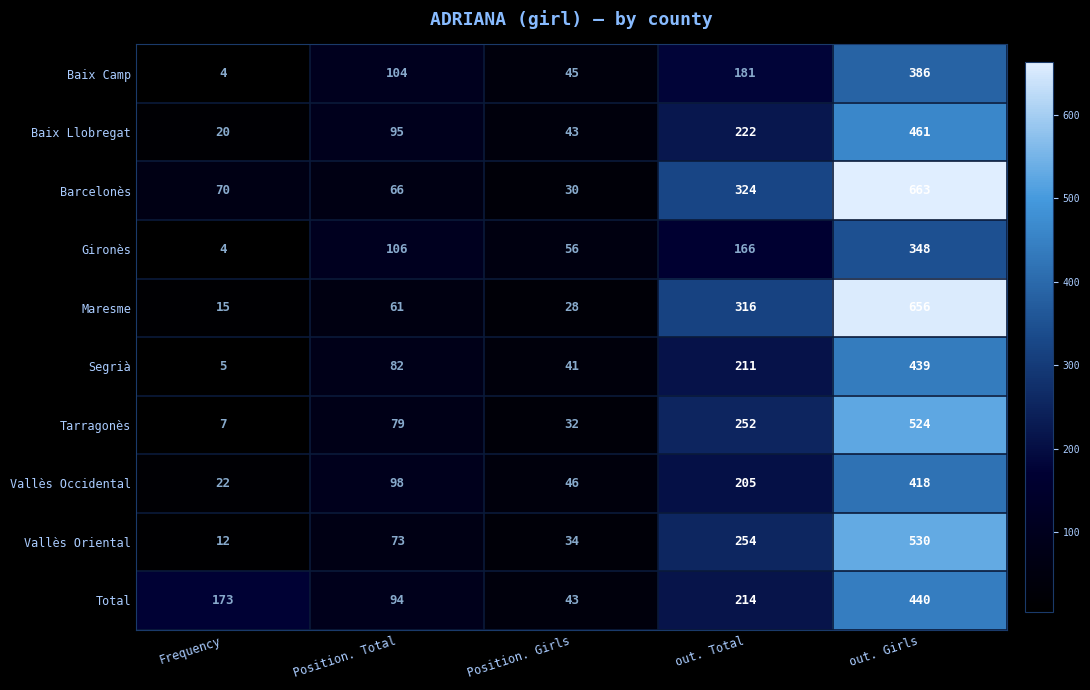

How many Gironès values are between 56 and 166?

3